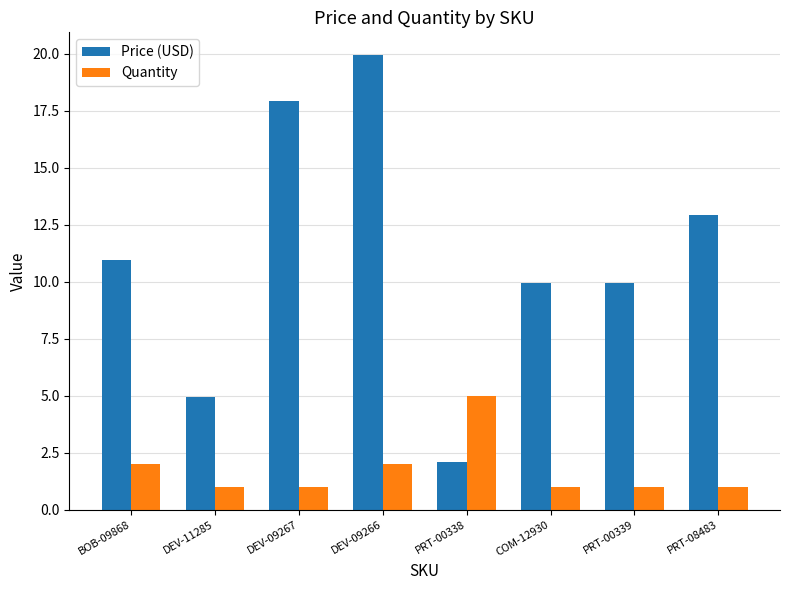

Which series changed the most between DEV-11285 and DEV-09266?

Price (USD)